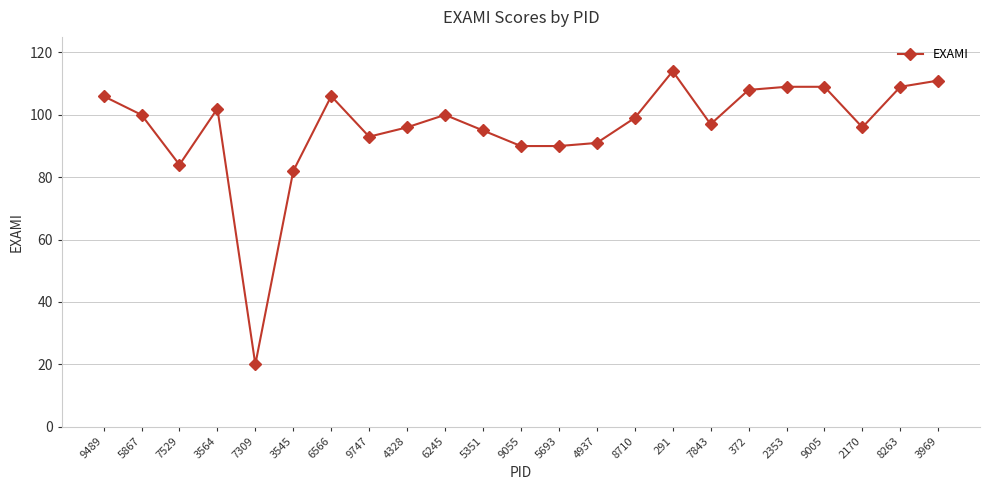

Reading left to right, what are all the values shown in this chart?

106	100	84	102	20	82	106	93	96	100	95	90	90	91	99	114	97	108	109	109	96	109	111